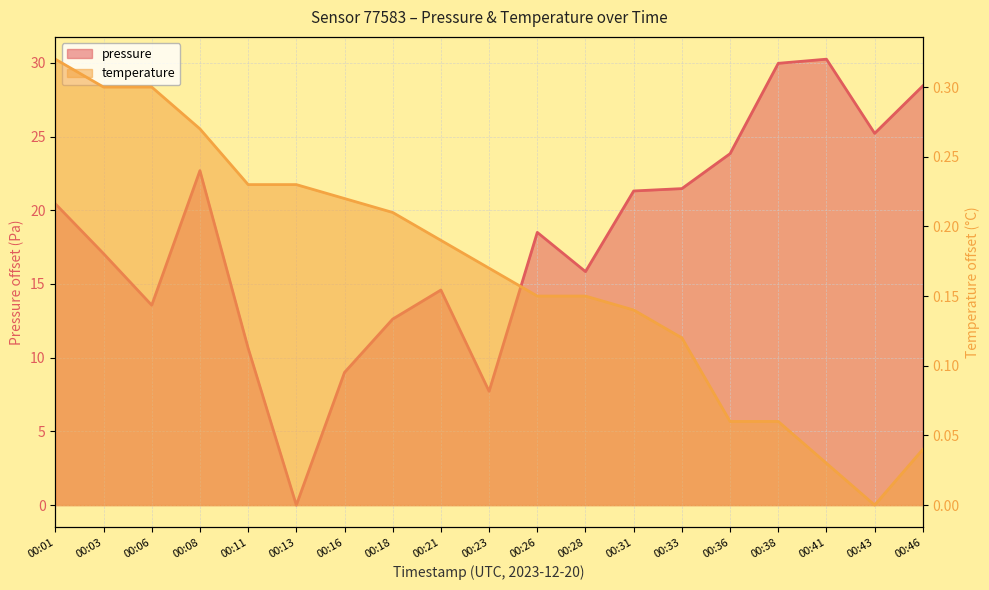

Where is the first local minimum for pressure?

00:06